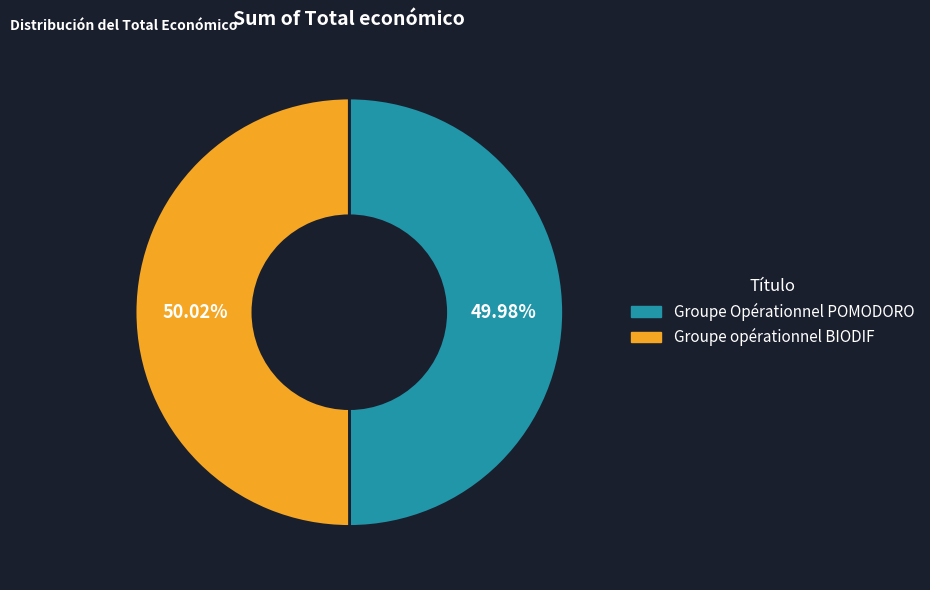

Is the sum of Groupe Opérationnel POMODORO and Groupe opérationnel BIODIF greater than half?

Yes